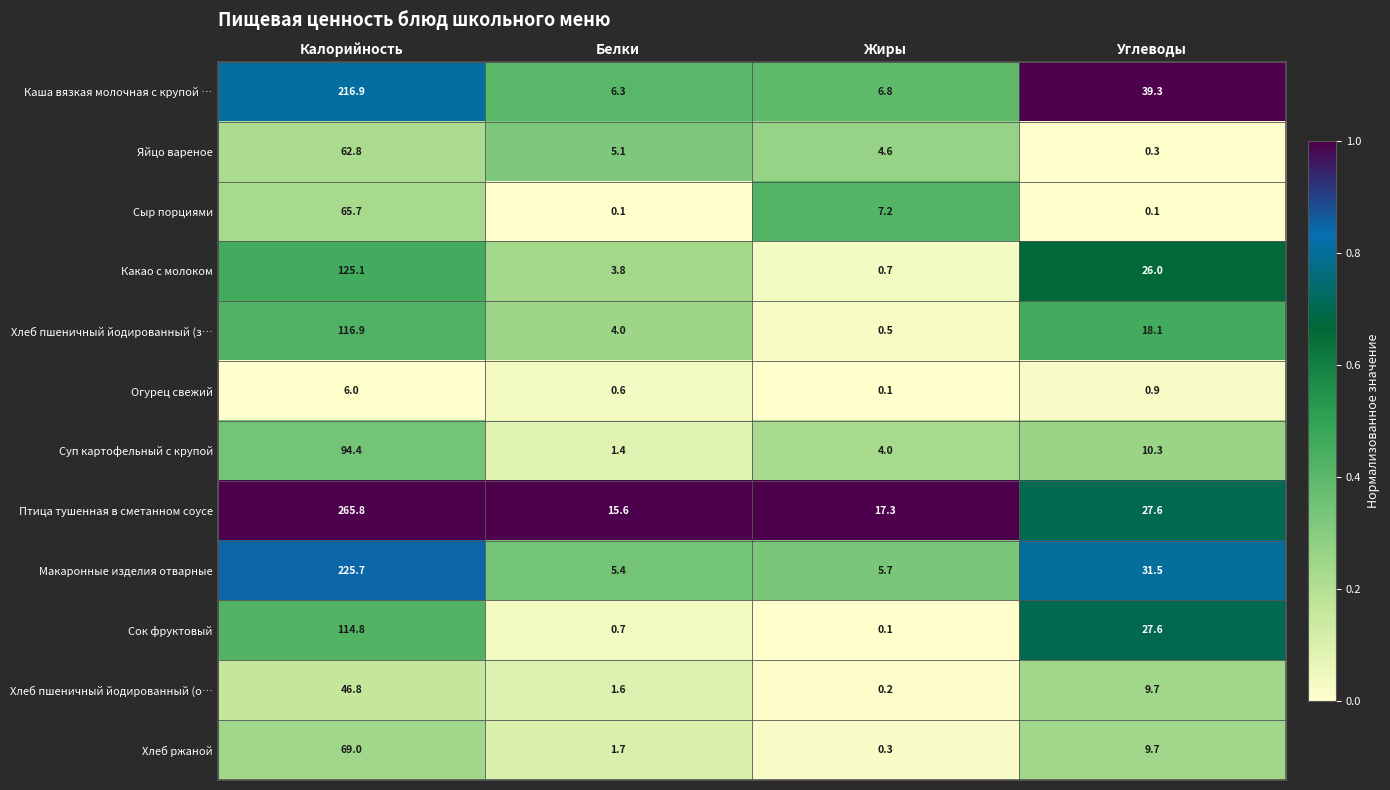

Which series has the widest spread of values?

Птица тушенная в сметанном соусе